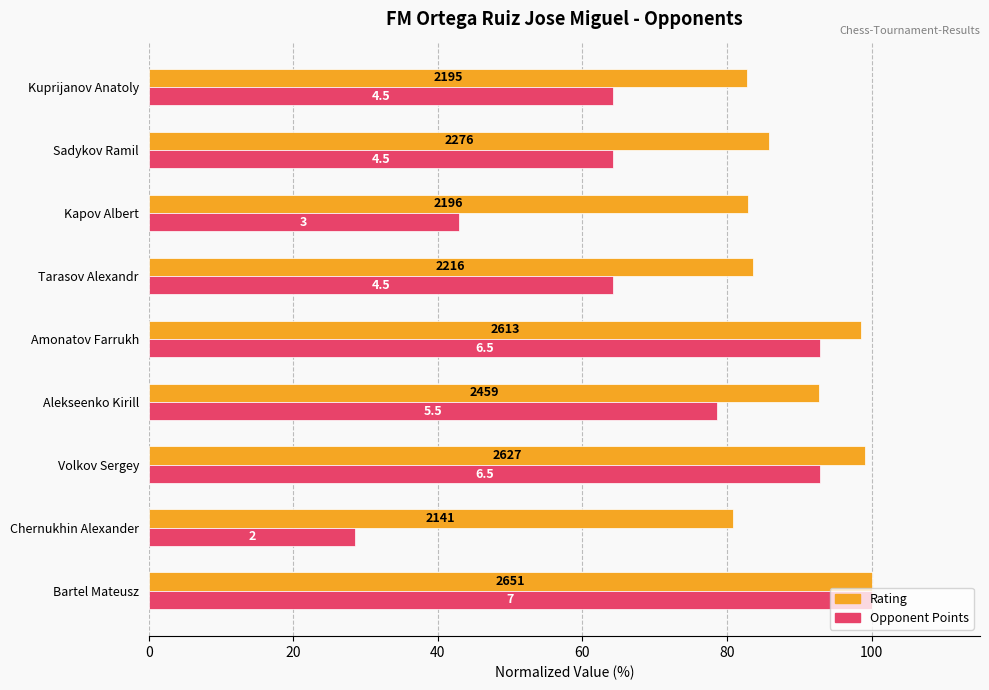

What are all the series names shown in the legend?

Rating, Opponent Points